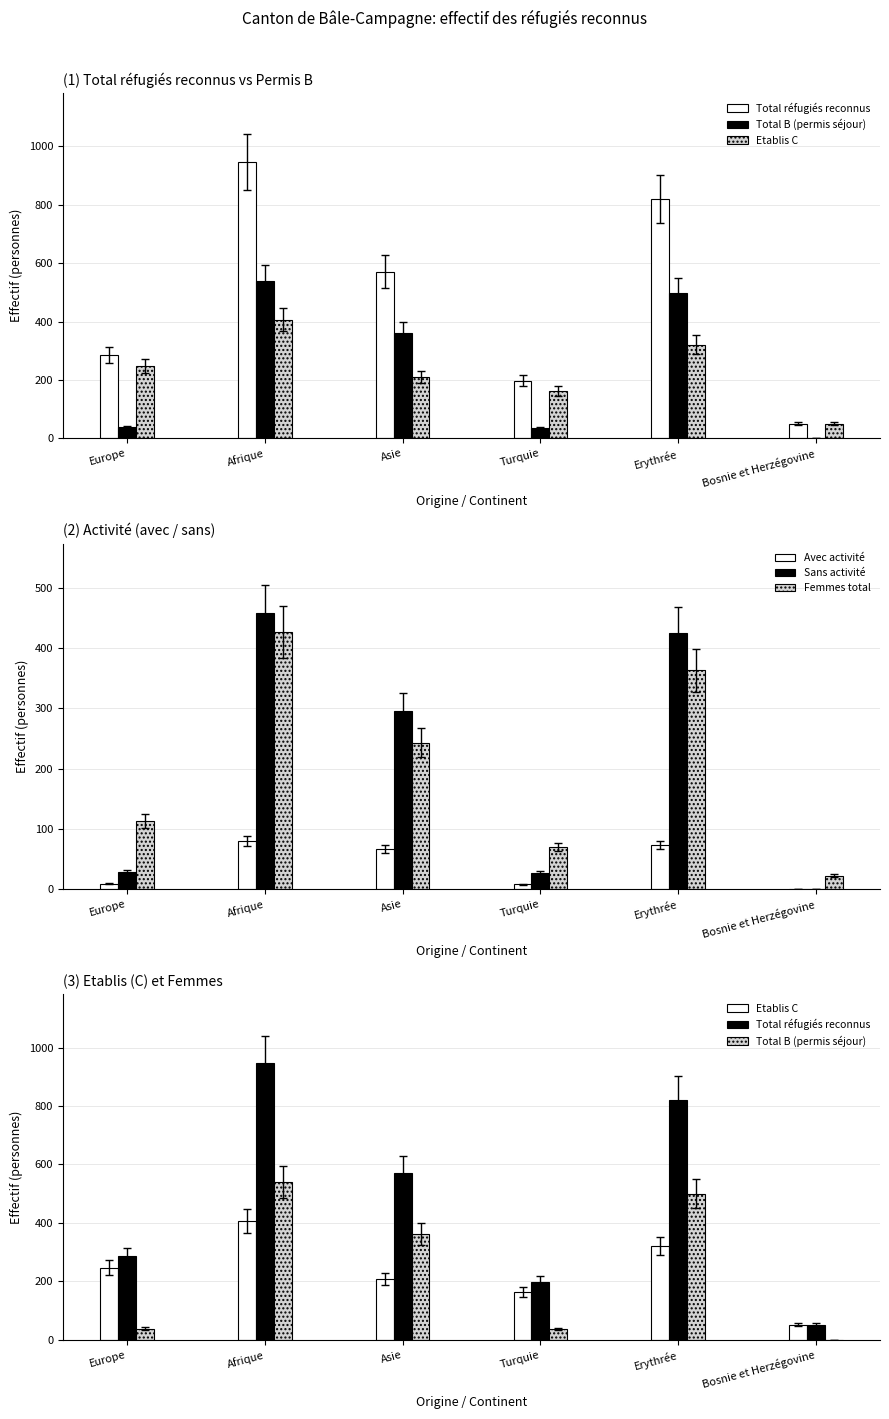

Count the Etablis C values in the range 163 to 321.

4